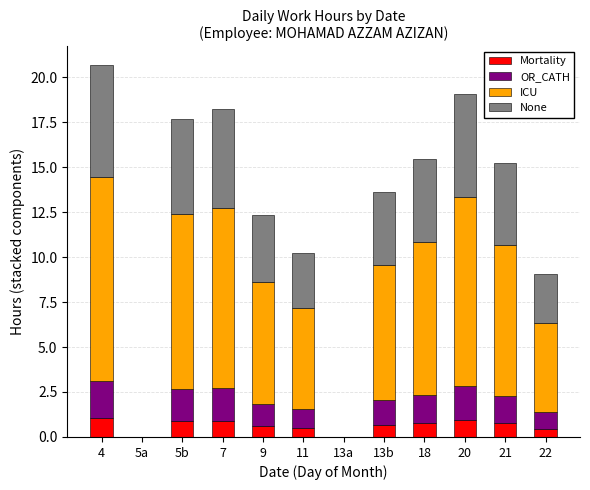

Count the number of data series in this chart.

4